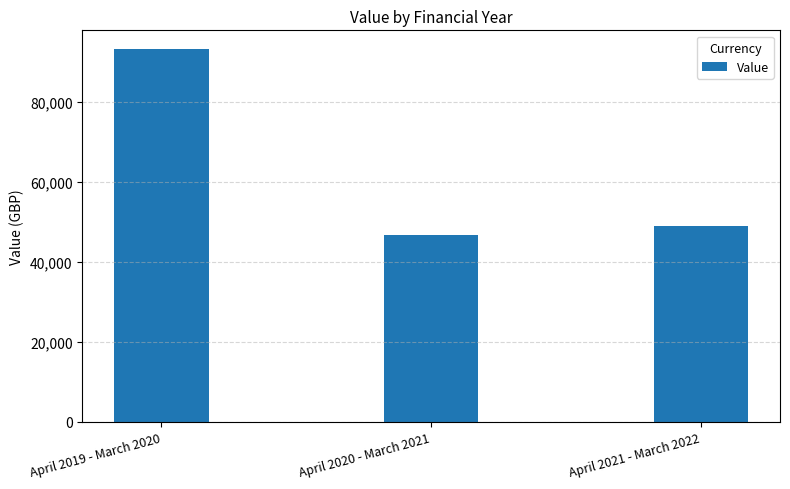

What is the ratio of the value at April 2019 - March 2020 to the value at April 2020 - March 2021?

2.0